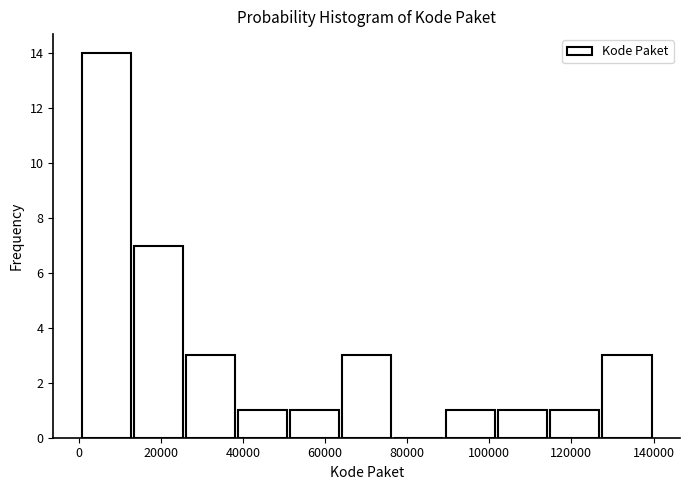

How tall is the bar that spans 90000 to 102000 on the x-axis? Neither the bar edges nor the heights are printed on the chart, so give them approximately, as read against the axes.

1